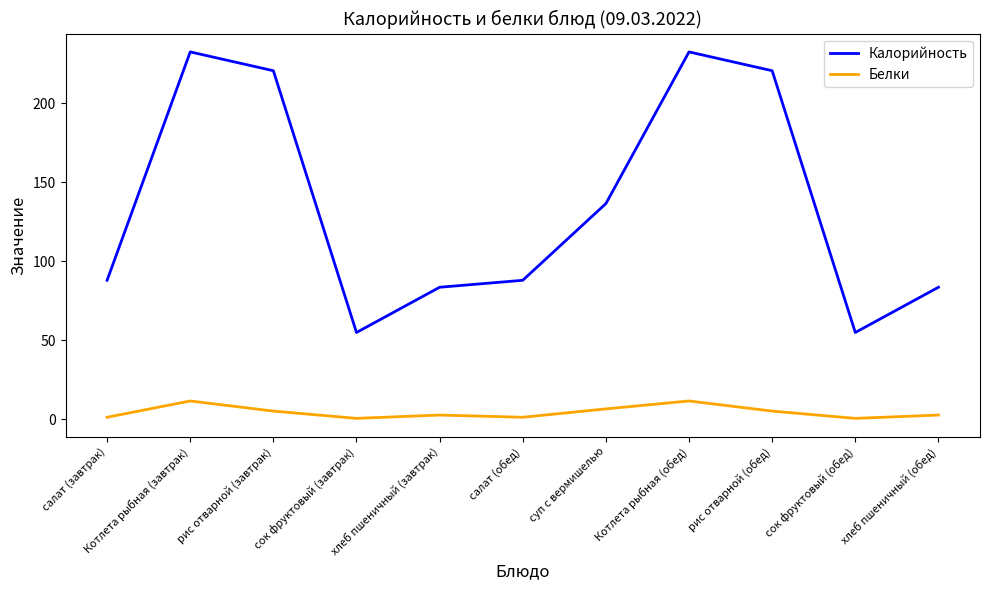

What is the average value of the Белки series?

4.6